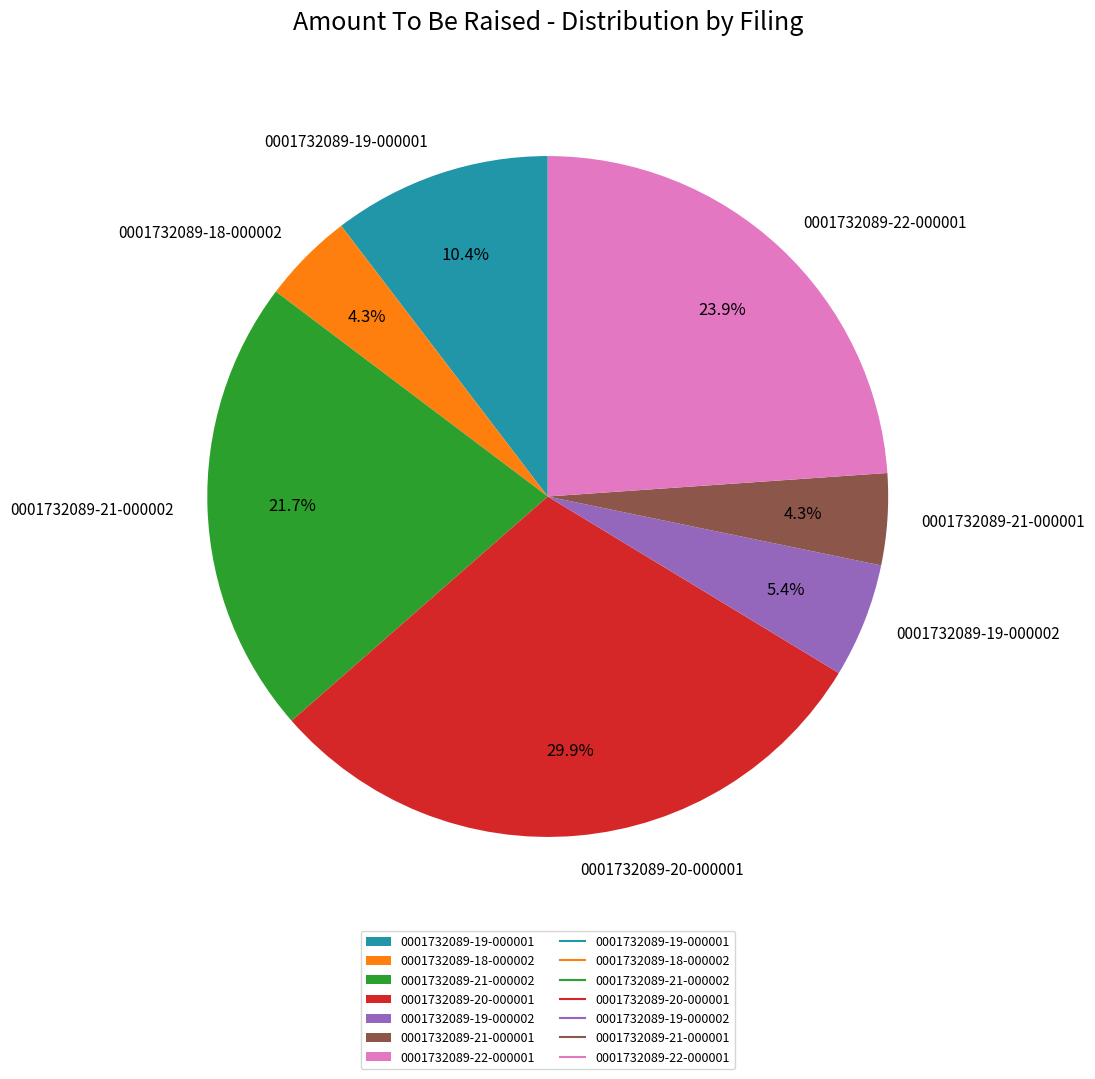

What percentage is the 0001732089-19-000002 slice, to the nearest percent?

5%